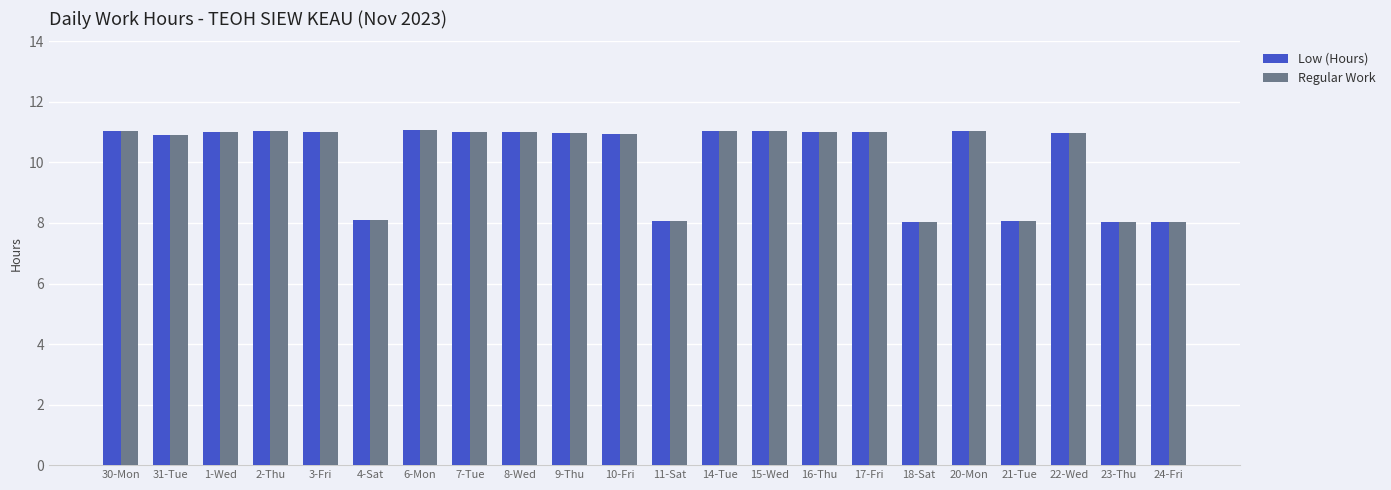

True or false: Regular Work has a value of 11.1 at 6-Mon.

True